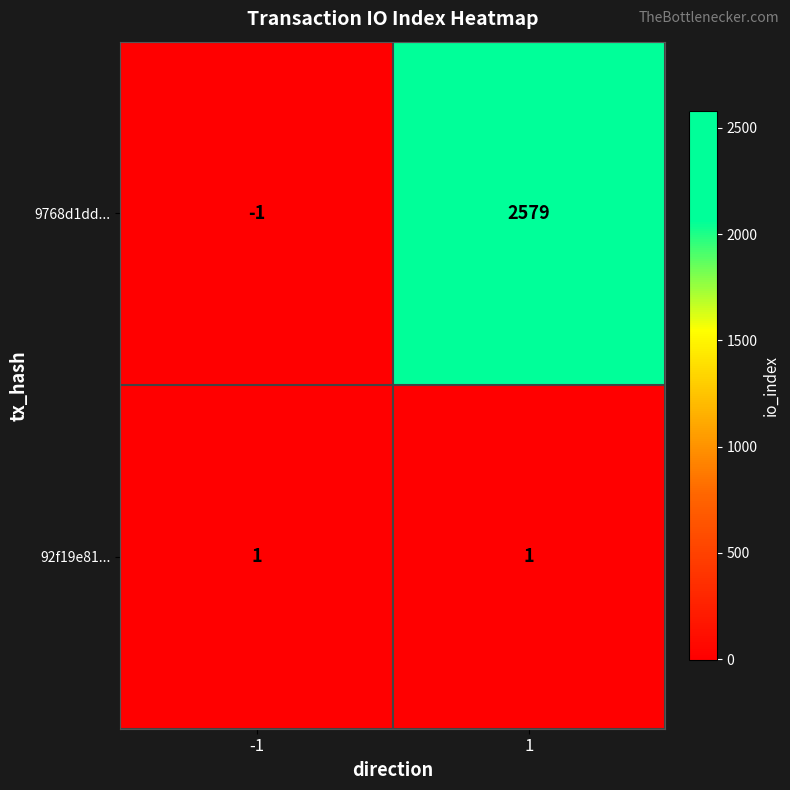

Rank the series at -1 from lowest to highest value.

9768d1dd..., 92f19e81...